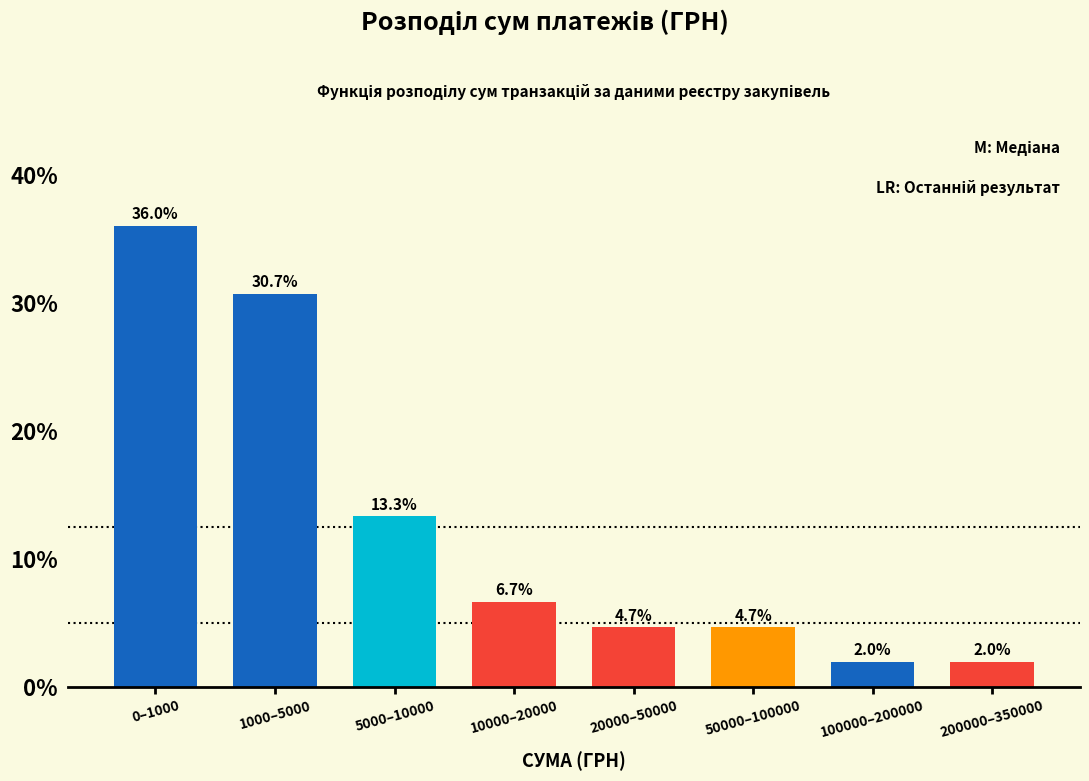

Reading left to right, list all the values displayed in this chart.

0–1000=36.0	1000–5000=30.7	5000–10000=13.3	10000–20000=6.7	20000–50000=4.7	50000–100000=4.7	100000–200000=2.0	200000–350000=2.0